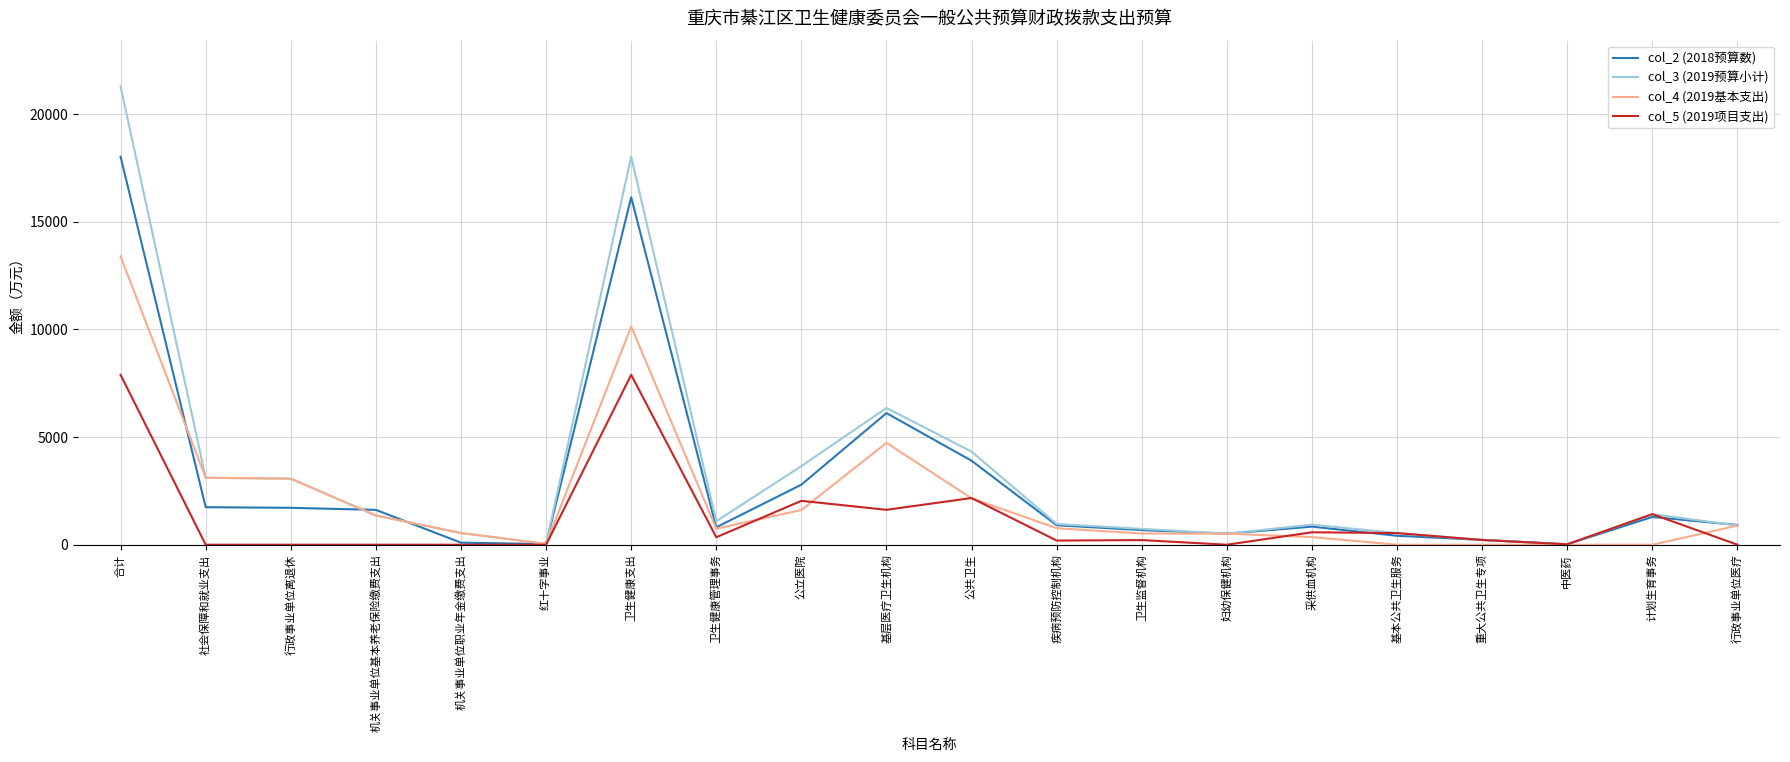

What is the total value across all series at 机关事业单位基本养老保险缴费支出?

4334.1